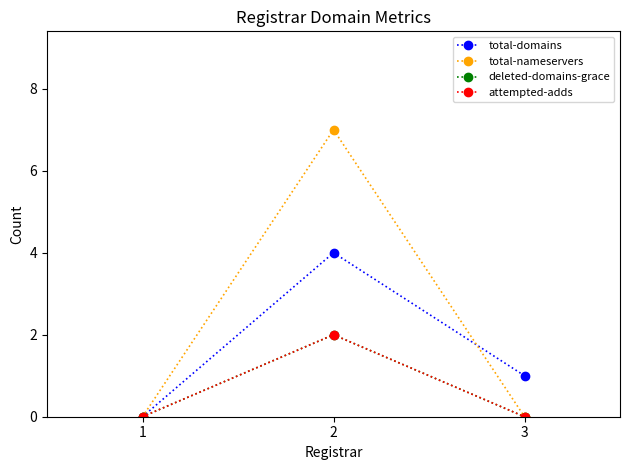

What is the sum of all deleted-domains-grace values?

2